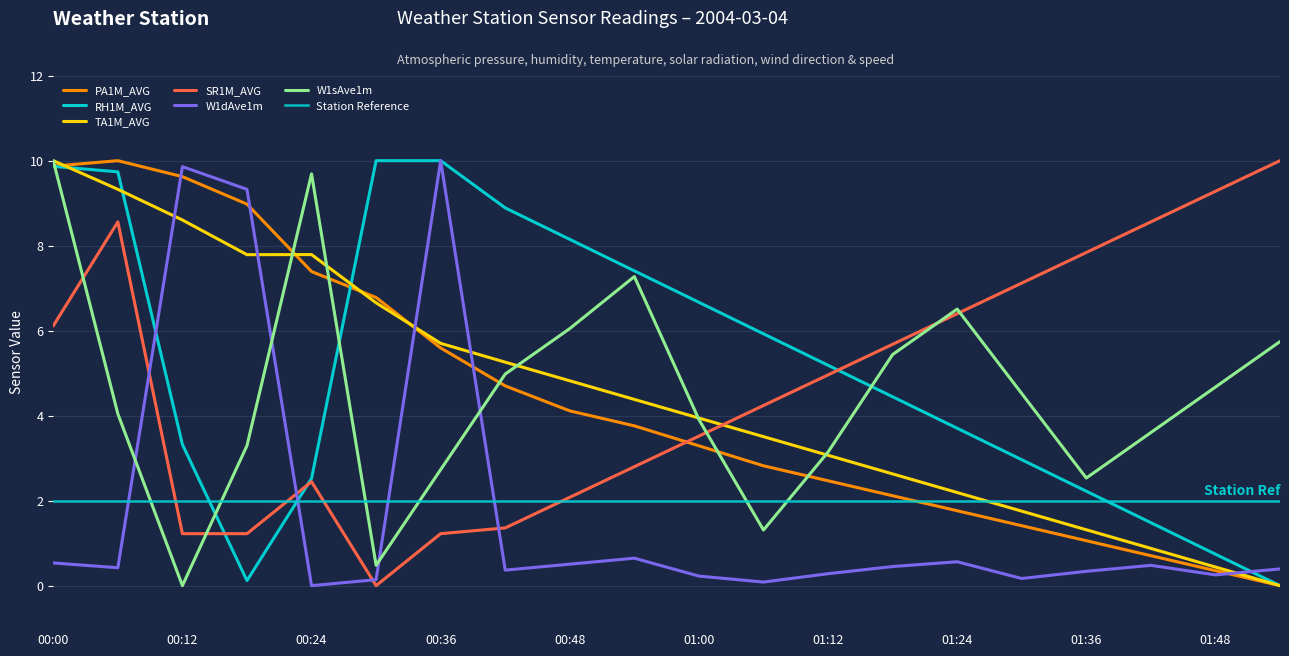

Where is the first local minimum for W1dAve1m?

00:06